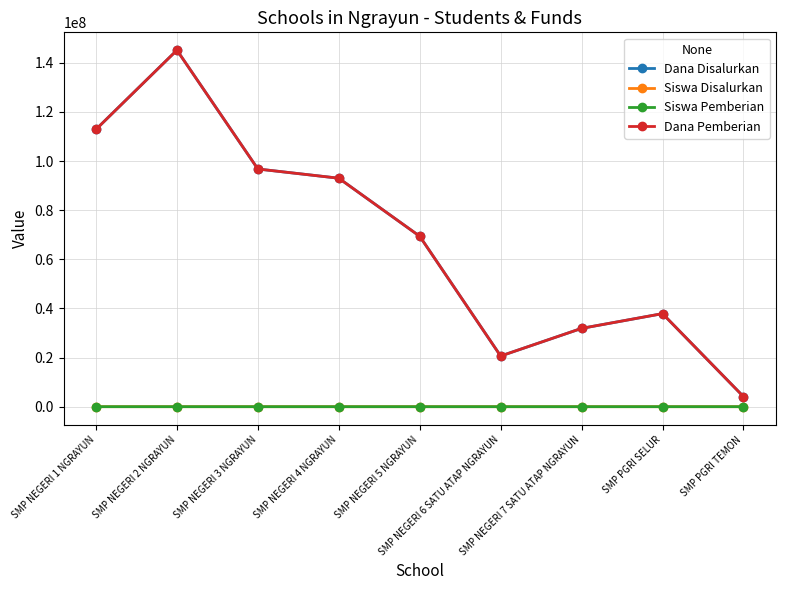

Is this an area chart (filled region under the line)?

No